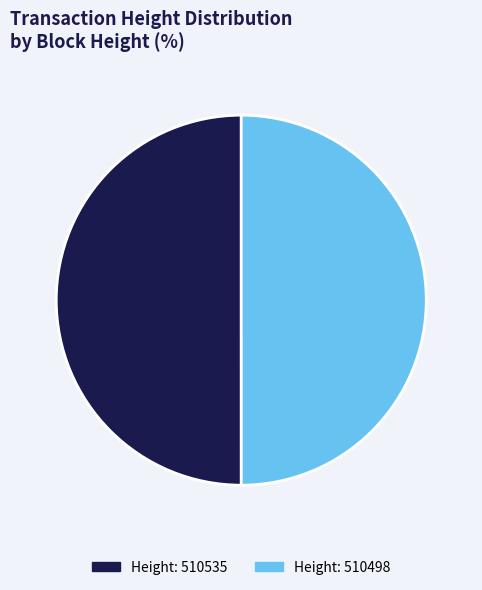

Is the sum of Height: 510535 and Height: 510498 greater than half?

Yes